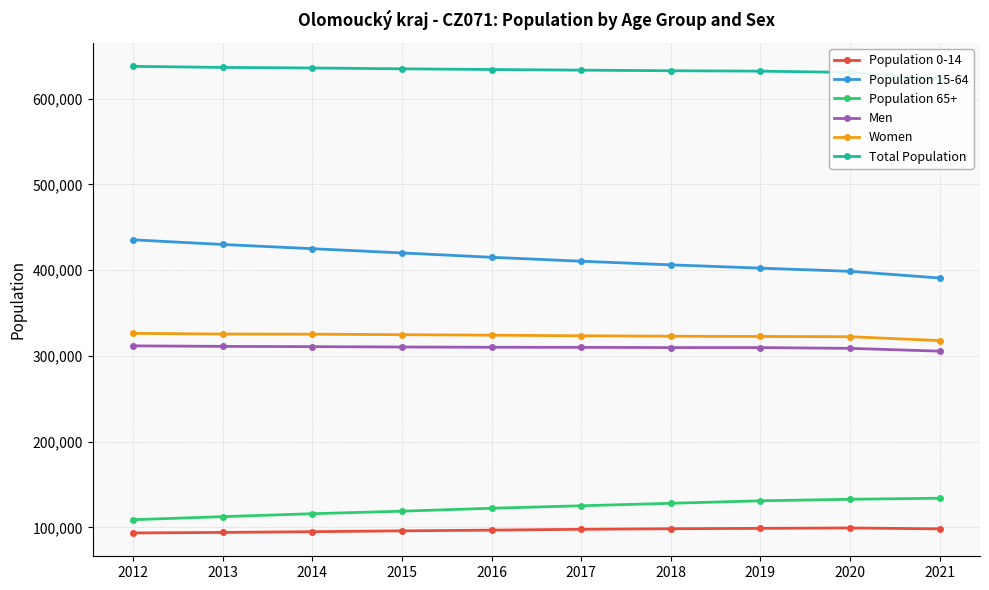

True or false: Population 15-64 and Total Population cross at least once.

False